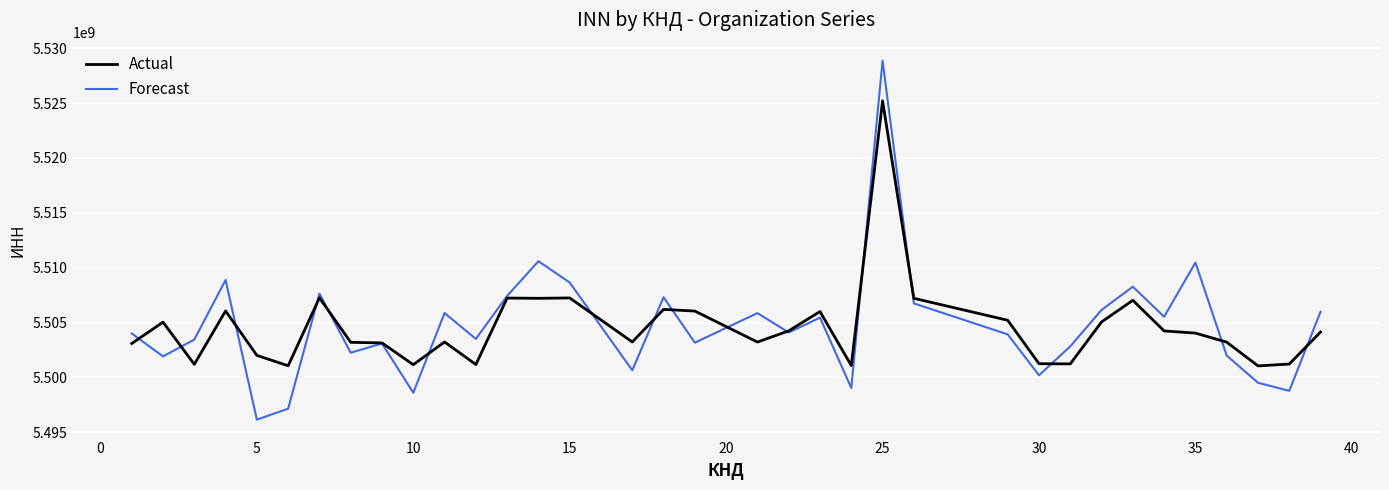

Rank the series by their maximum value, from lowest to highest.

Actual, Forecast